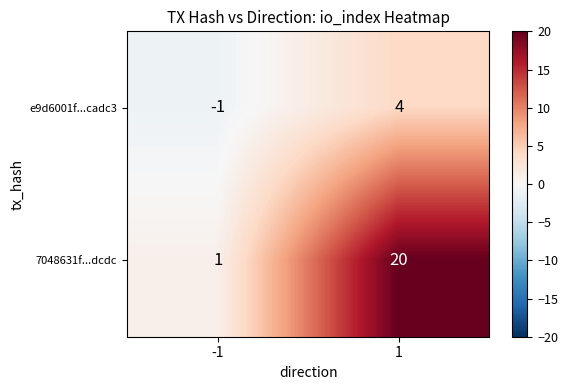

True or false: e9d6001f...cadc3 has a value of -1 at -1.

True